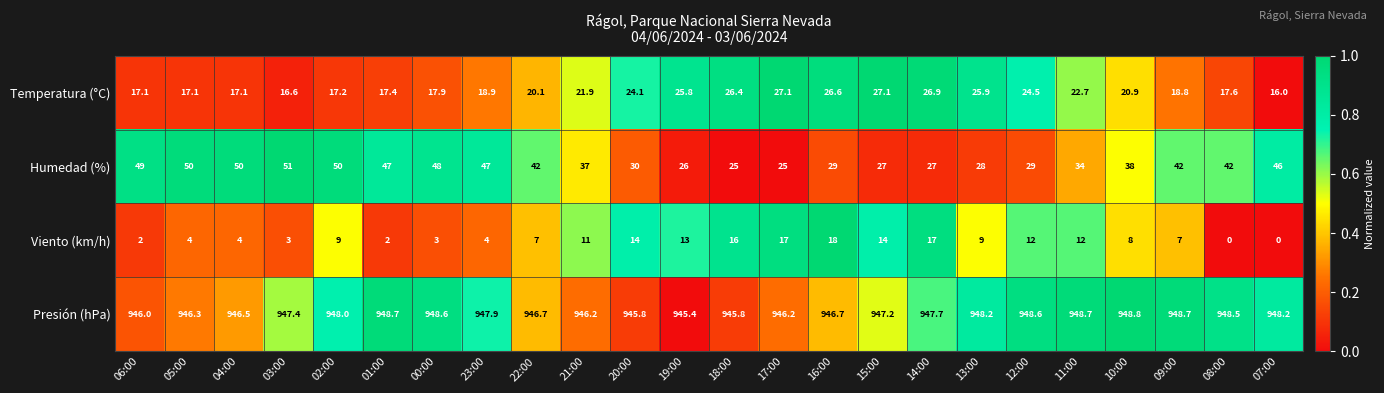

True or false: Humedad (%) has a value of 30.5 at 02:00.

False